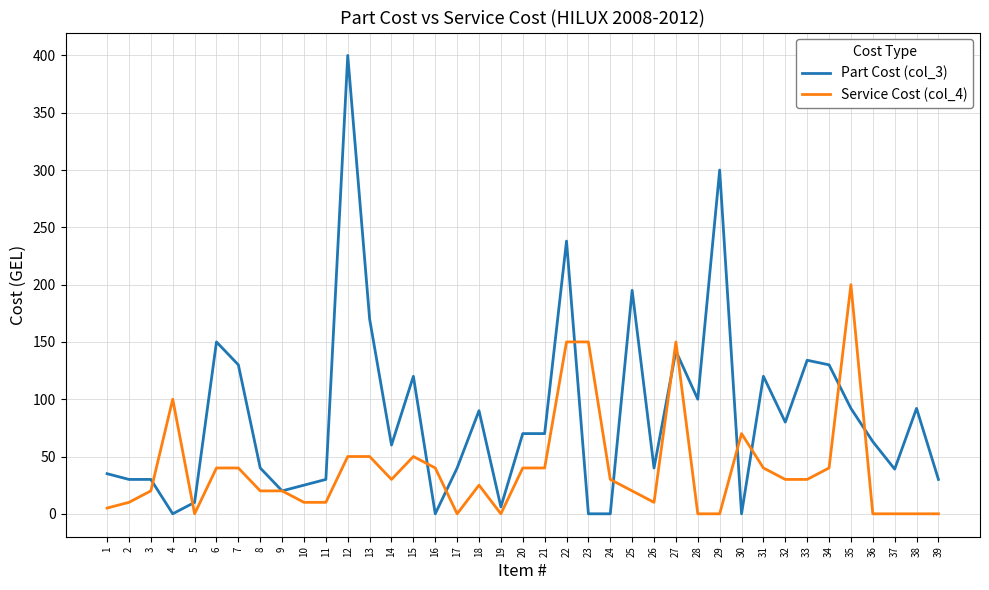

How many lines are shown in the chart?

2